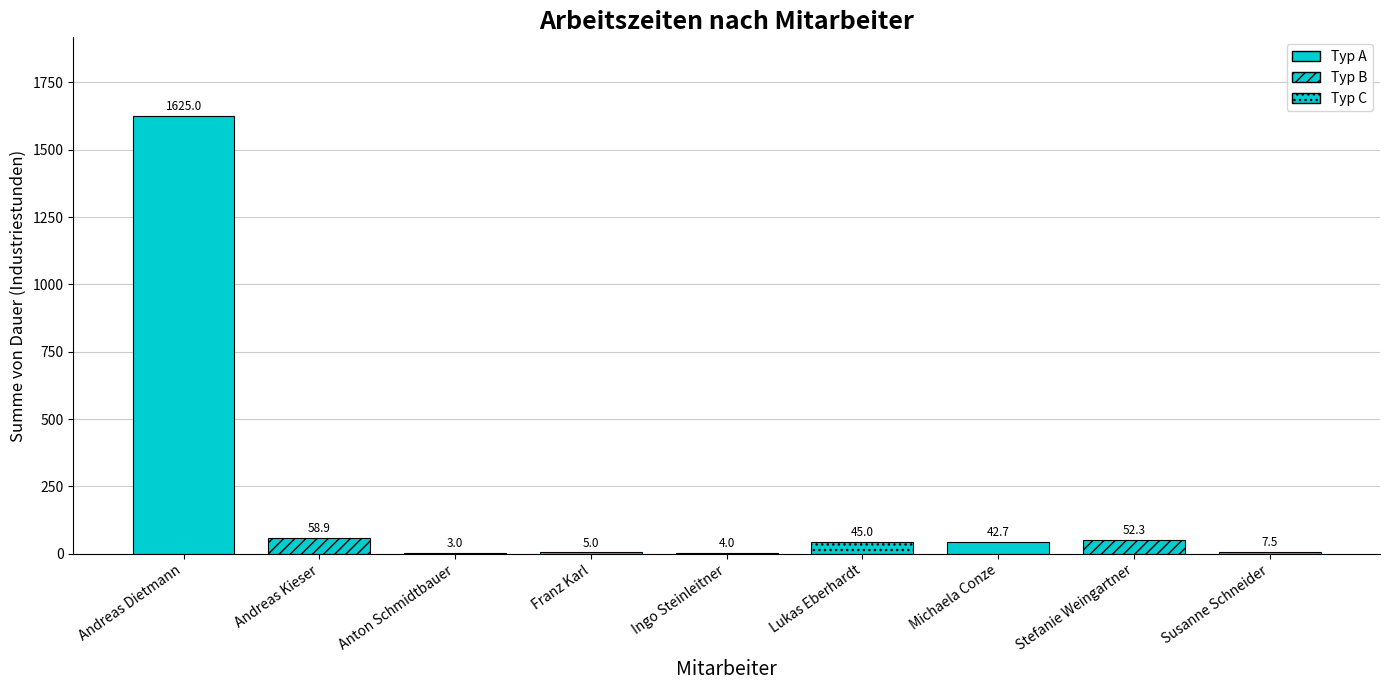

Count the number of data series in this chart.

3